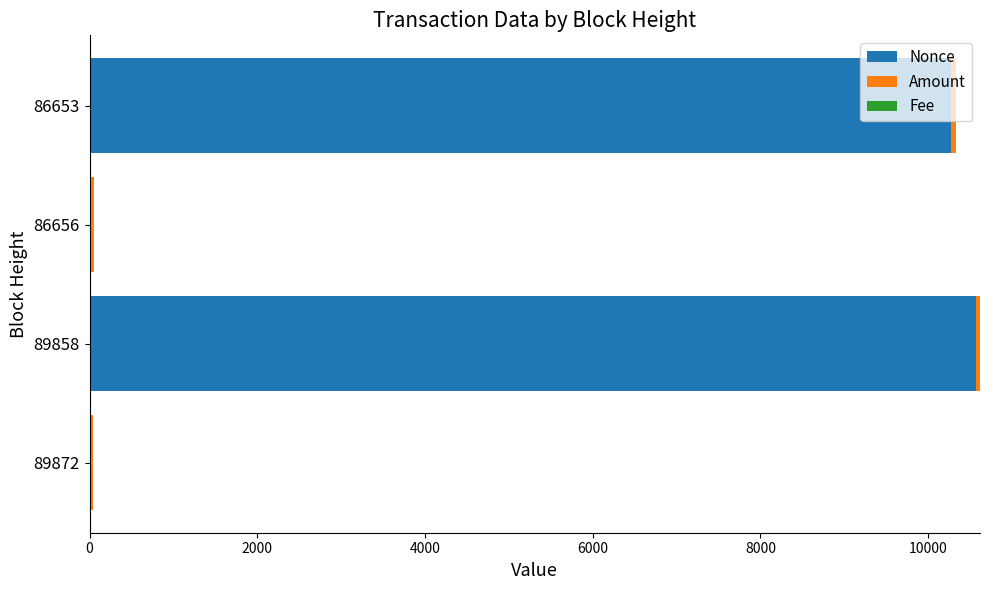

Which category has the highest value in the Nonce series?

89858